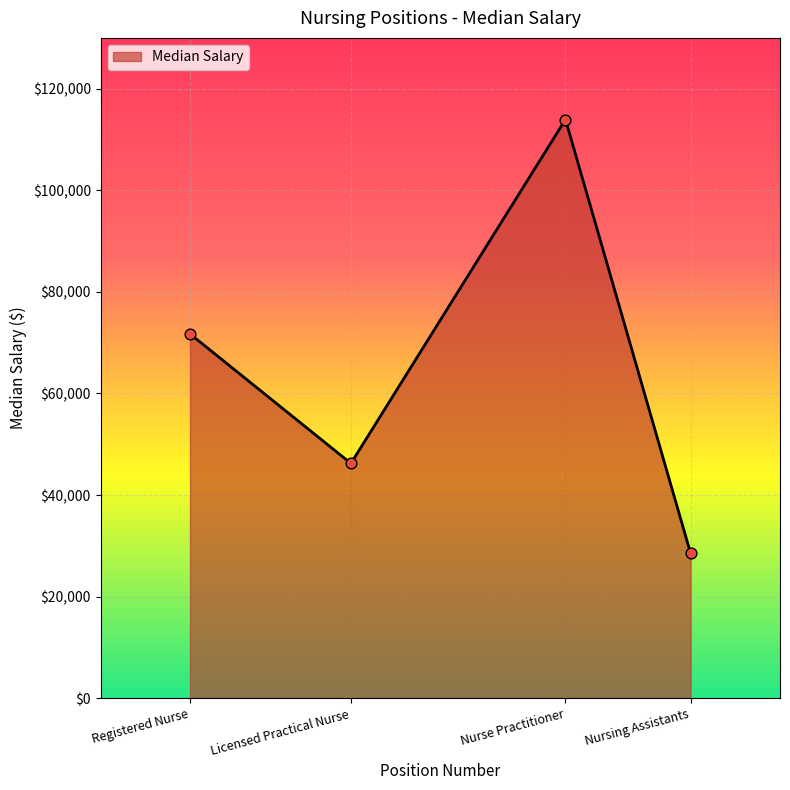

What is the change in value from Nurse Practitioner to Nursing Assistants?

-85400